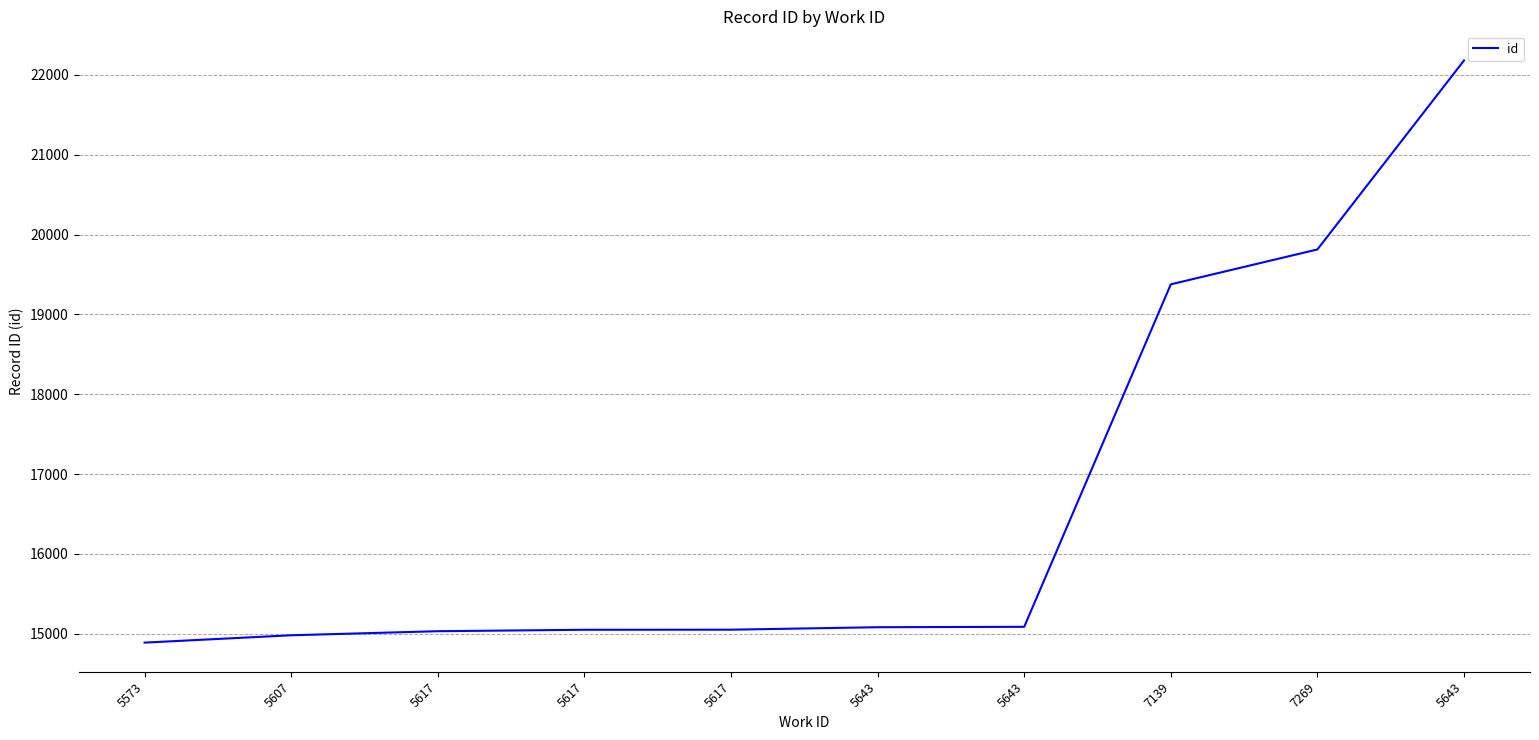

At which label is the value closest to 18535?

7139